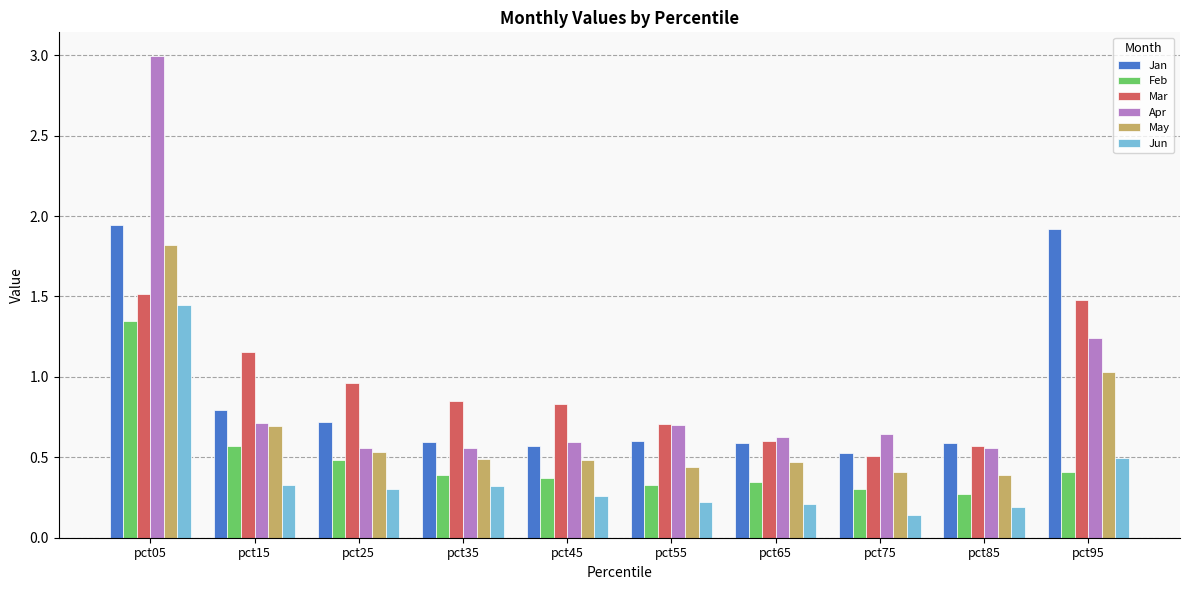

What is the value of the Apr bar at the 1st from the left?

3.0